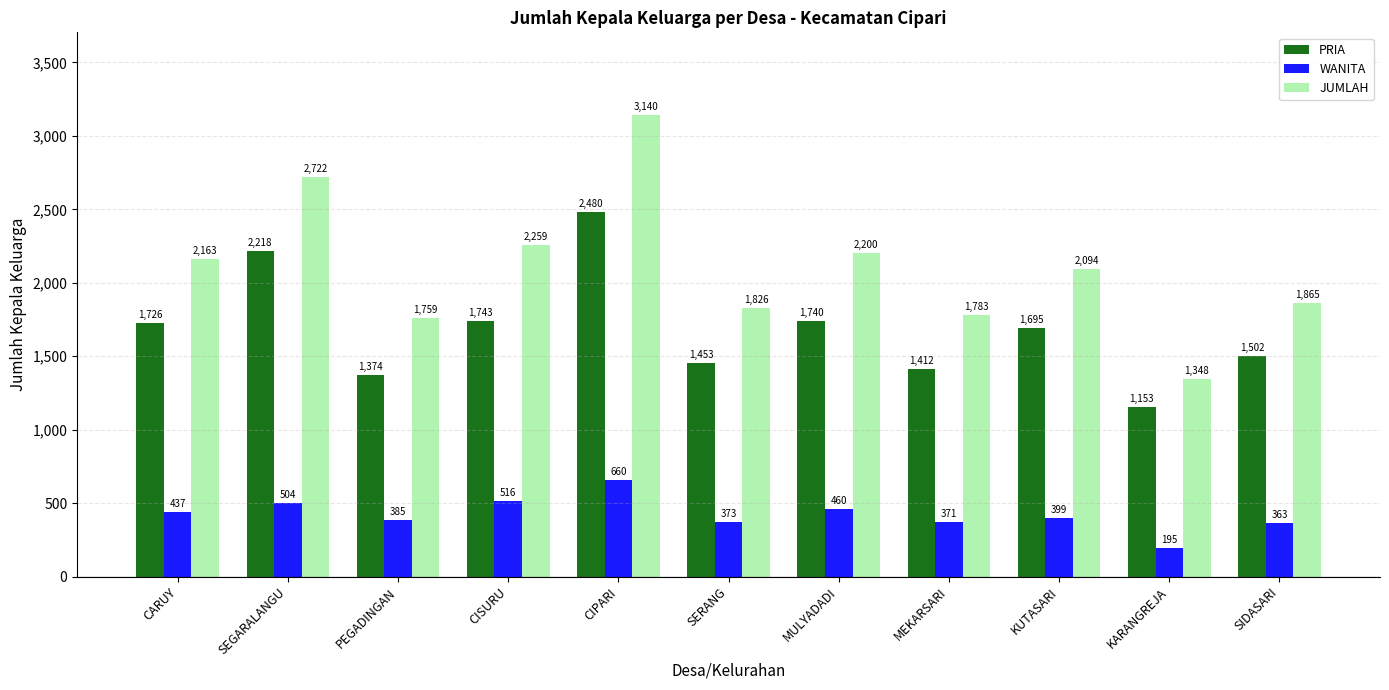

Reading right to left, list all the values displayed in this chart.

PRIA: SIDASARI=1502	KARANGREJA=1153	KUTASARI=1695	MEKARSARI=1412	MULYADADI=1740	SERANG=1453	CIPARI=2480	CISURU=1743	PEGADINGAN=1374	SEGARALANGU=2218	CARUY=1726
WANITA: SIDASARI=363	KARANGREJA=195	KUTASARI=399	MEKARSARI=371	MULYADADI=460	SERANG=373	CIPARI=660	CISURU=516	PEGADINGAN=385	SEGARALANGU=504	CARUY=437
JUMLAH: SIDASARI=1865	KARANGREJA=1348	KUTASARI=2094	MEKARSARI=1783	MULYADADI=2200	SERANG=1826	CIPARI=3140	CISURU=2259	PEGADINGAN=1759	SEGARALANGU=2722	CARUY=2163